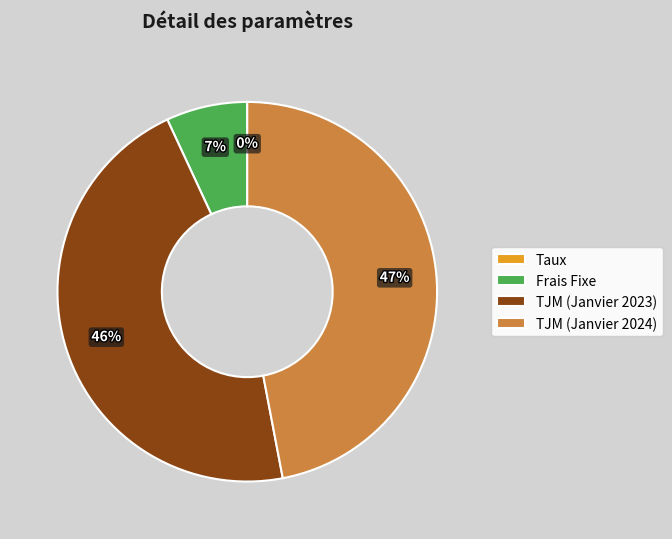

What percentage is the TJM (Janvier 2024) slice, to the nearest percent?

47%